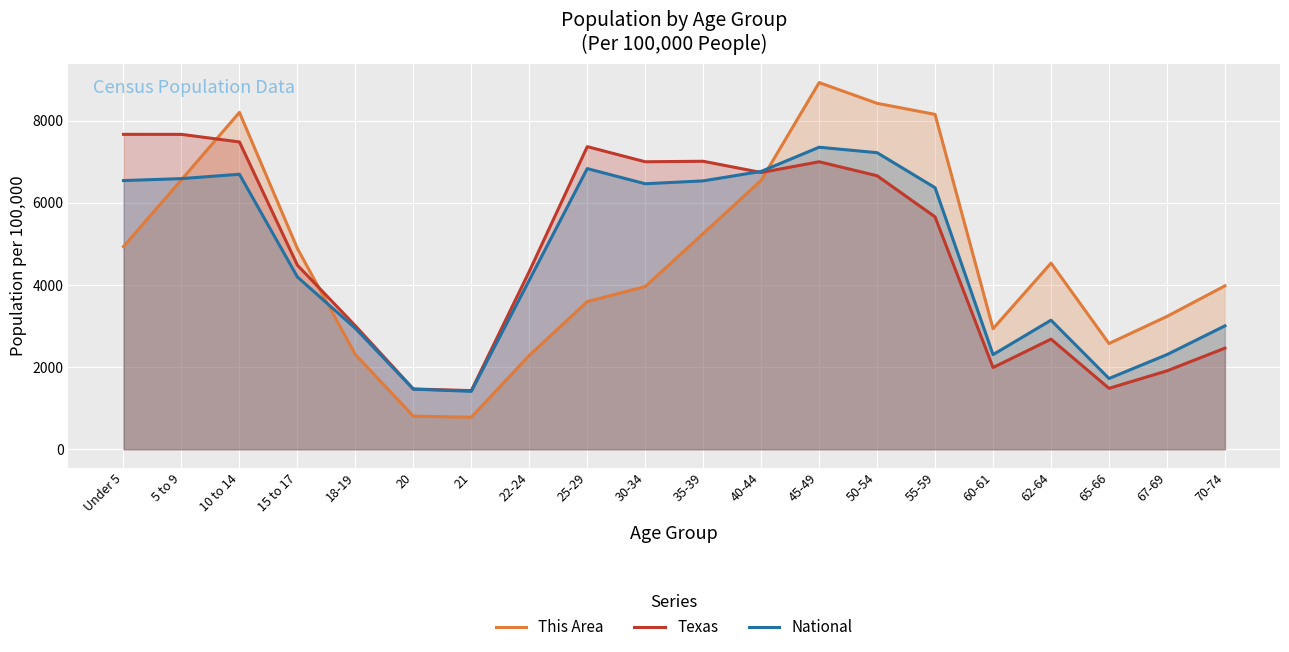

Reading left to right, list all the values displayed in this chart.

This Area: Under 5=4934.8	5 to 9=6563.4	10 to 14=8203.6	15 to 17=4888.9	18-19=2305.4	20=805.7	21=779.9	22-24=2285.3	25-29=3595.7	30-34=3962.7	35-39=5253.0	40-44=6549.1	45-49=8929.0	50-54=8424.4	55-59=8154.8	60-61=2936.2	62-64=4533.3	65-66=2574.9	67-69=3234.4	70-74=3979.9
Texas: Under 5=7669.2	5 to 9=7668.3	10 to 14=7484.0	15 to 17=4482.8	18-19=3006.1	20=1467.6	21=1427.7	22-24=4330.9	25-29=7369.2	30-34=7001.0	35-39=7013.5	40-44=6739.9	45-49=7001.1	50-54=6660.7	55-59=5658.7	60-61=1990.5	62-64=2681.4	65-66=1483.6	67-69=1909.0	70-74=2462.3
National: Under 5=6543.0	5 to 9=6590.8	10 to 14=6697.2	15 to 17=4195.8	18-19=2942.9	20=1463.7	21=1410.3	22-24=4117.5	25-29=6834.7	30-34=6465.6	35-39=6536.0	40-44=6766.4	45-49=7355.1	50-54=7222.2	55-59=6369.3	60-61=2304.1	62-64=3143.1	65-66=1723.1	67-69=2304.6	70-74=3005.1